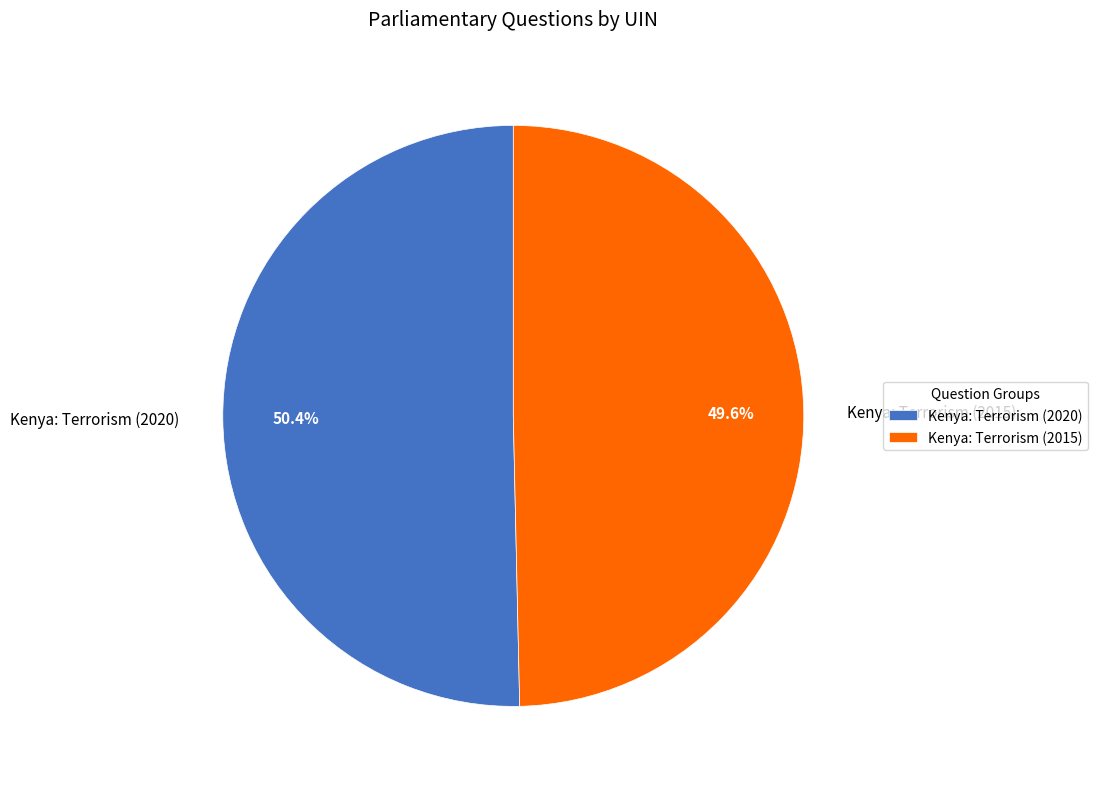

Is the sum of Kenya: Terrorism (2015) and Kenya: Terrorism (2020) greater than half?

Yes